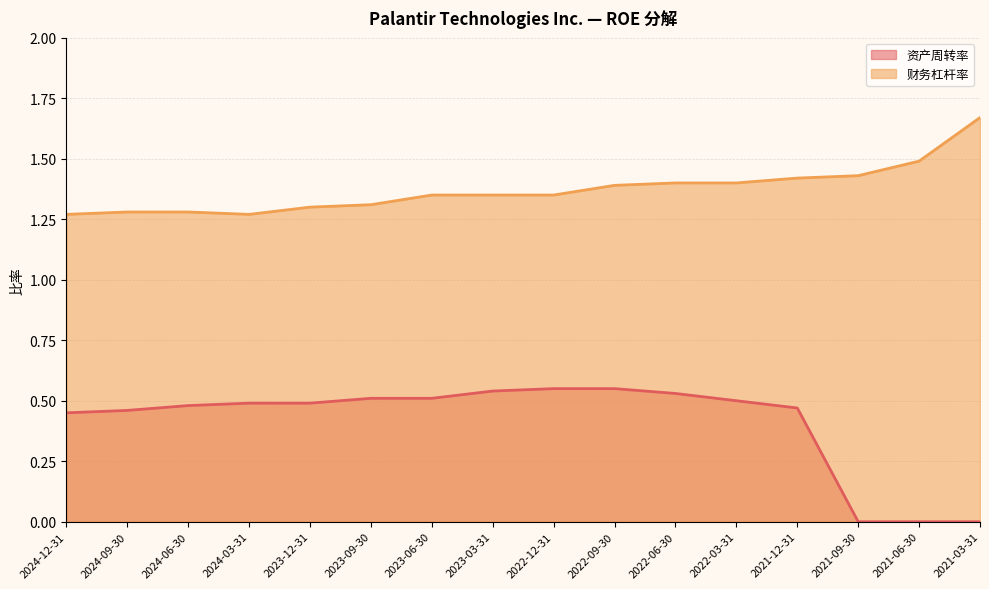

True or false: 财务杠杆率 and 资产周转率 intersect in this chart.

False